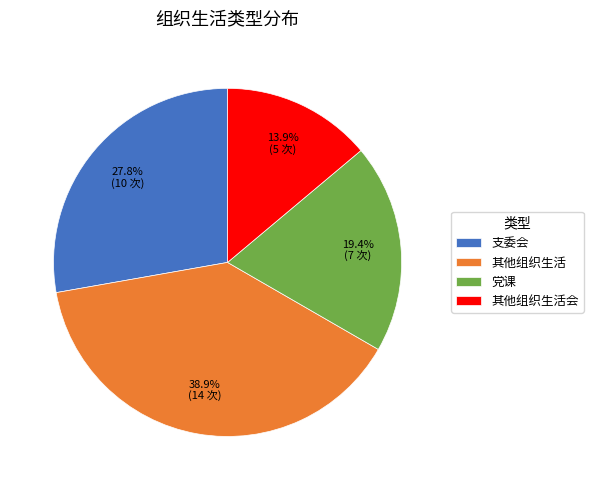

How much of the chart is everything except 党课?

80.6%